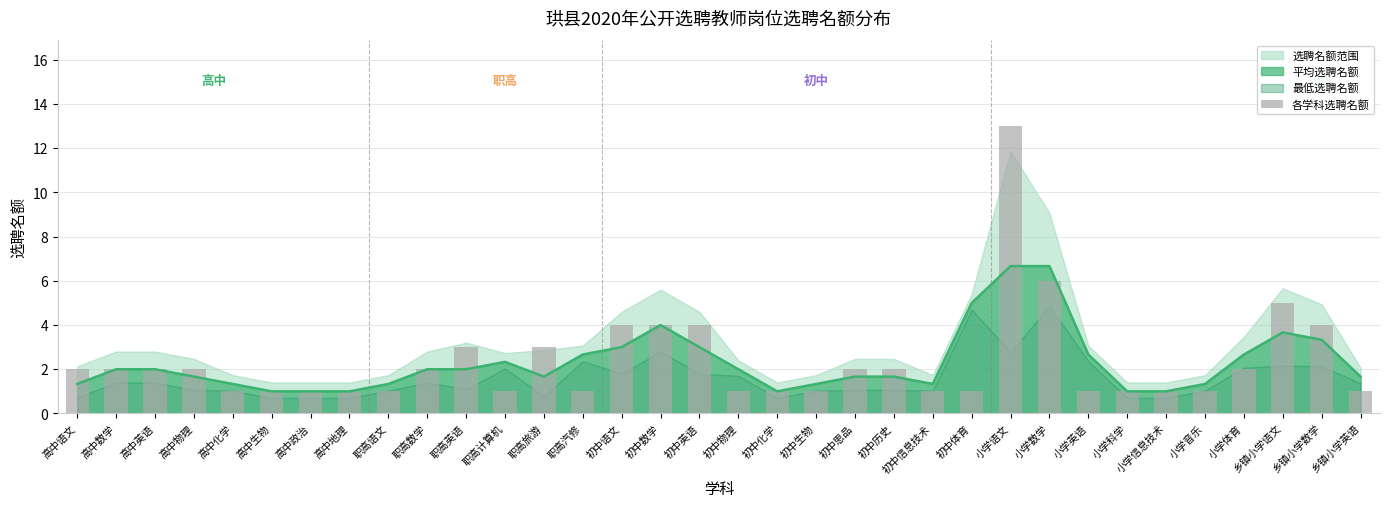

What is the value of the 9th bar from the left?

1